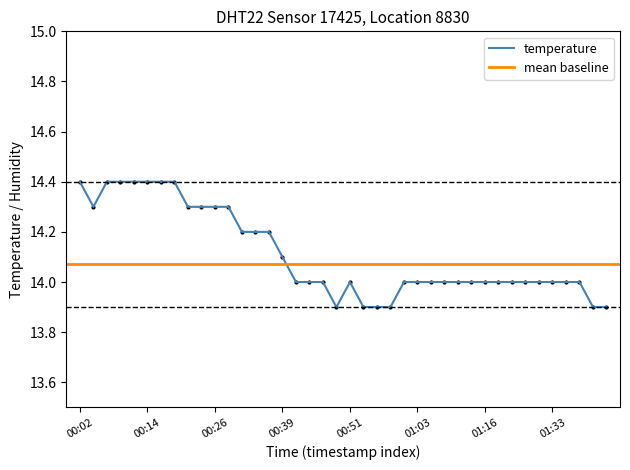

What is the minimum value shown in the chart?

13.9